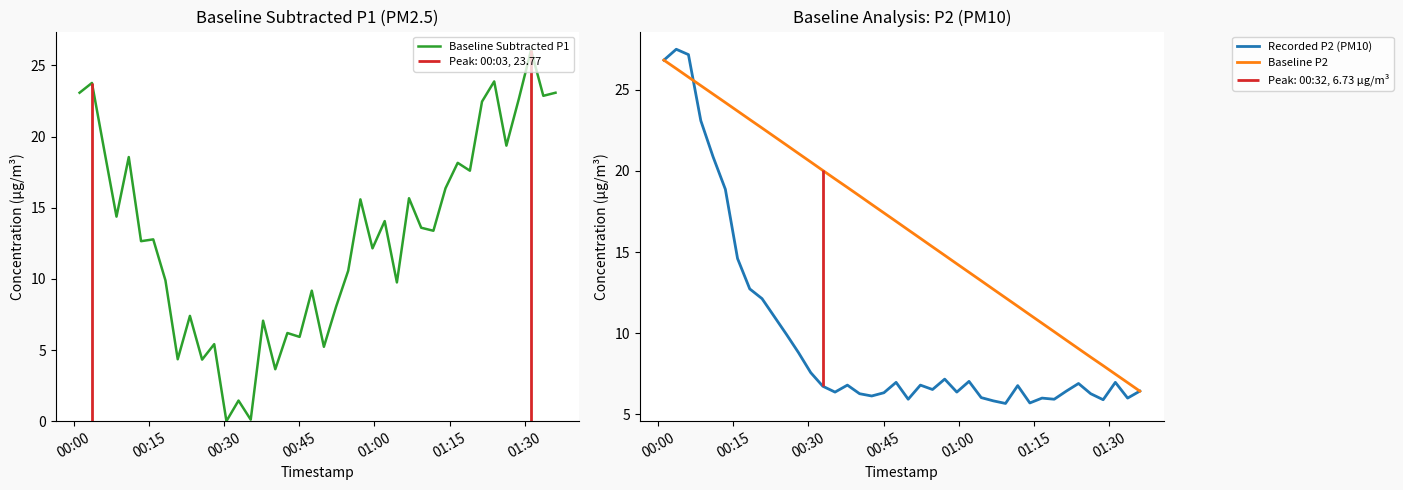

Which series has the largest total across all categories?

Baseline P2